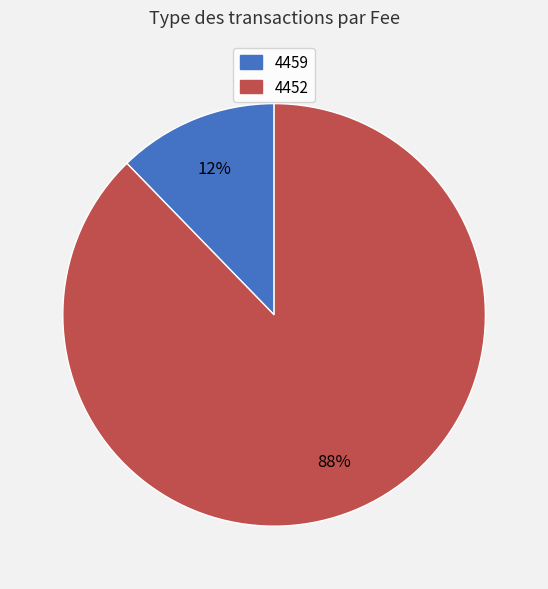

To the nearest percent, what is the average slice percentage?

50%